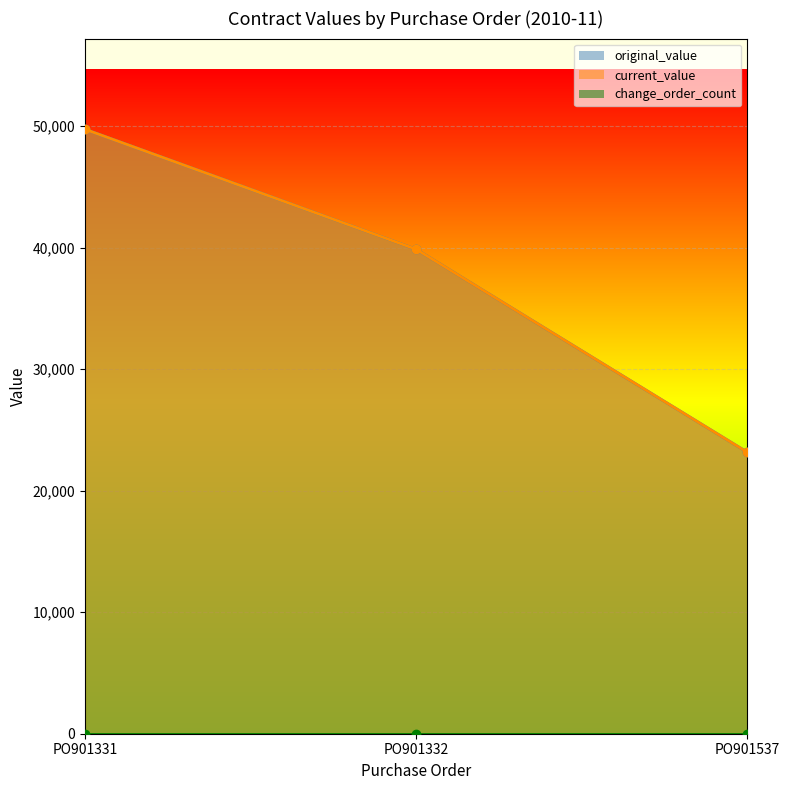

How many values in the current_value series exceed 39871?

1